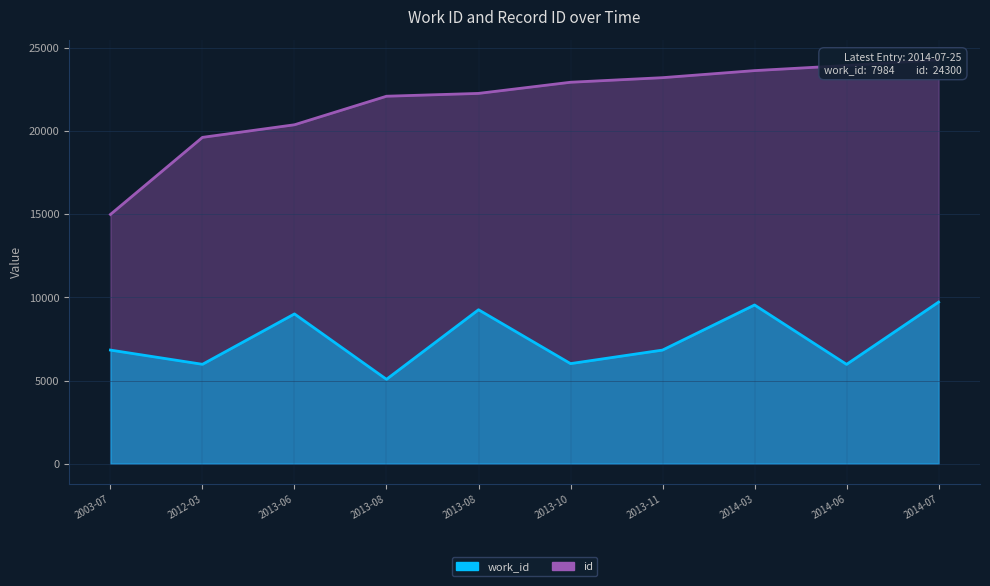

What is the lowest value of the work_id series?

5073.1